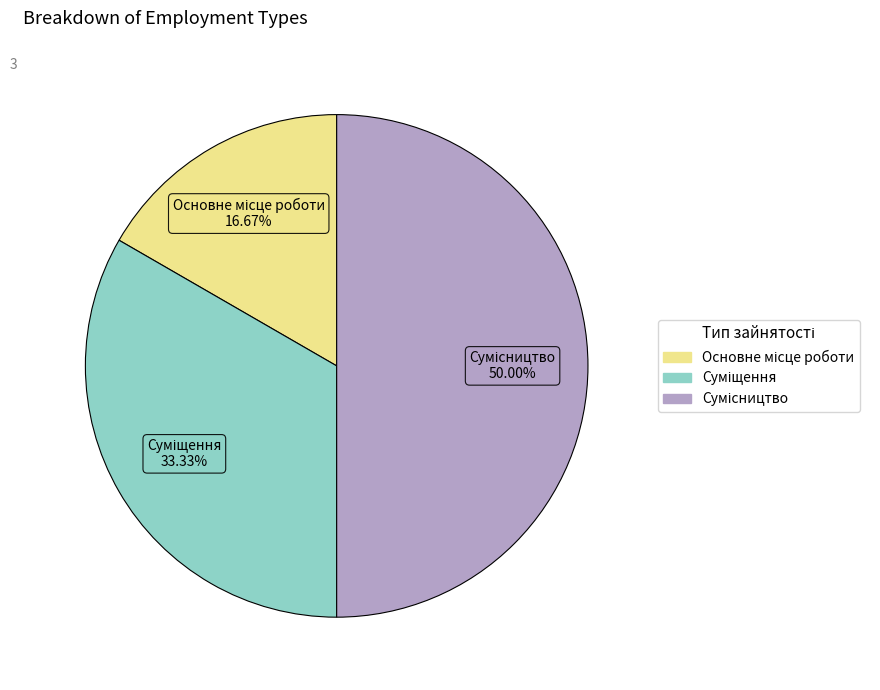

Count the number of slices in the pie.

3